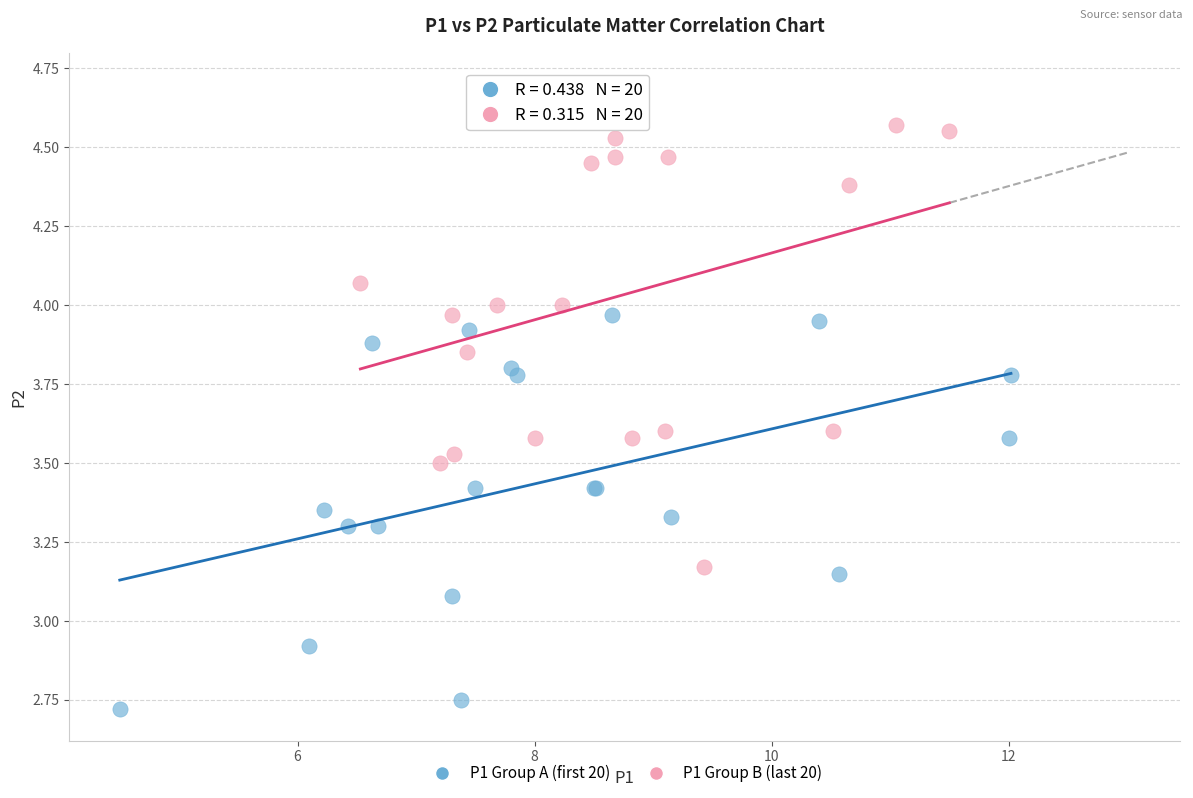

Which series reaches the maximum Y coordinate?

P1 Group B (last 20)